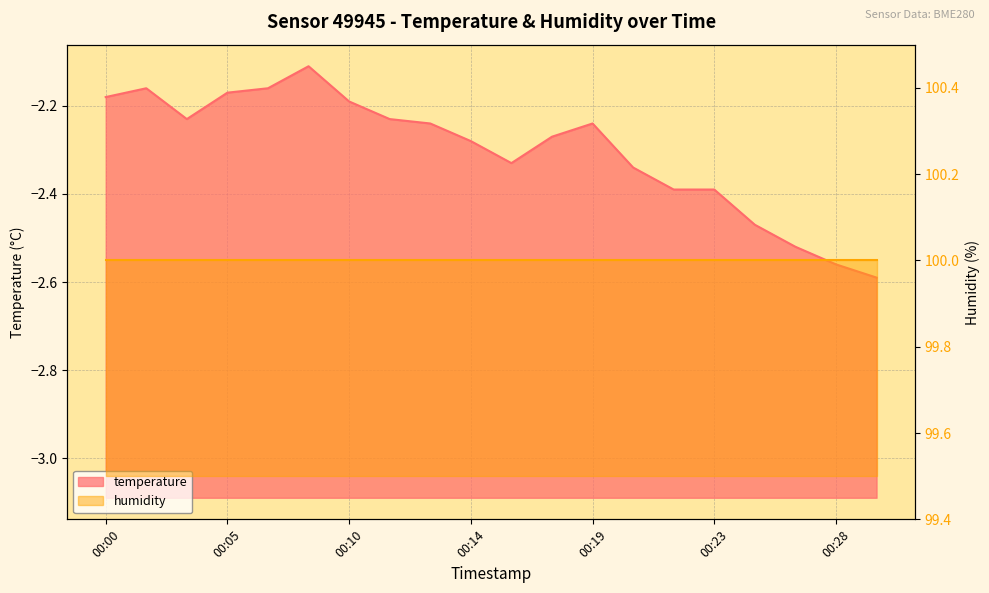

What is the change in value from 00:13 to 00:16?

-0.1